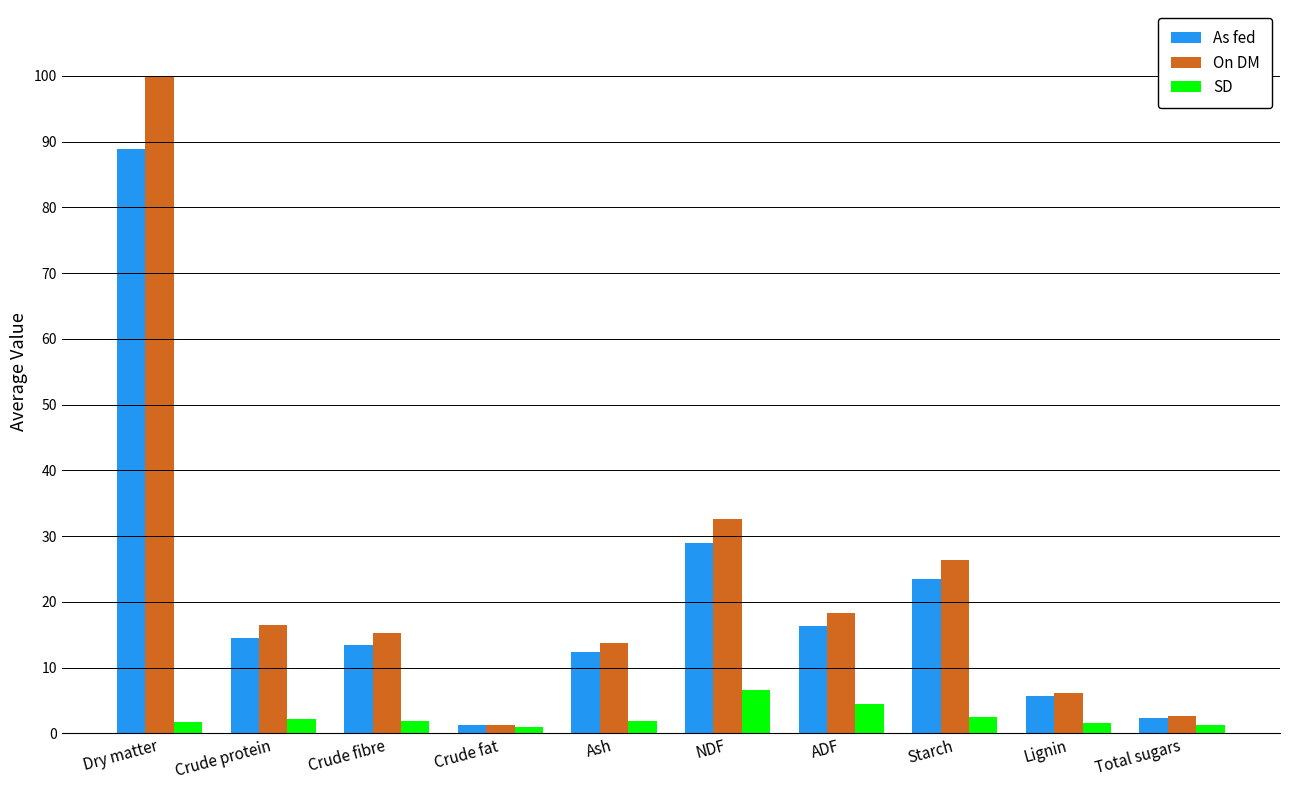

Are the bars grouped side by side (vs. stacked)?

Yes